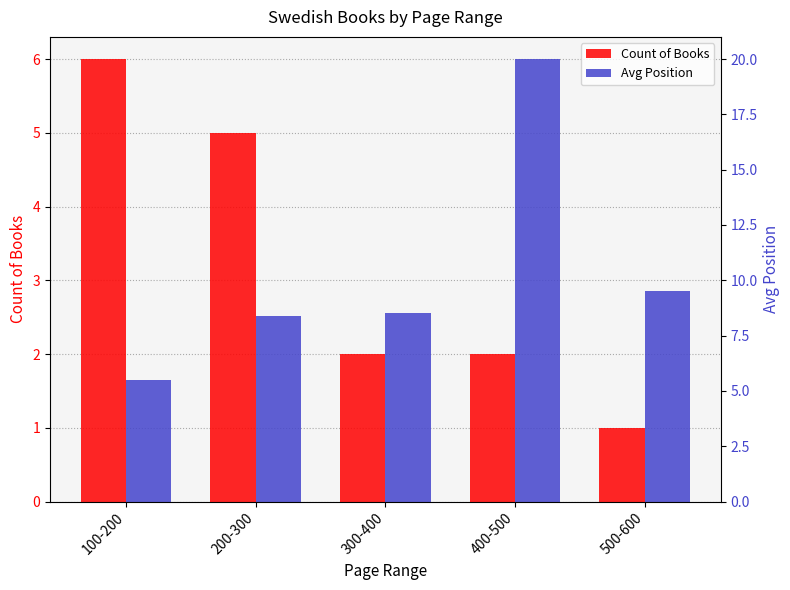

Rank the series by their average value, from highest to lowest.

Avg Position, Count of Books